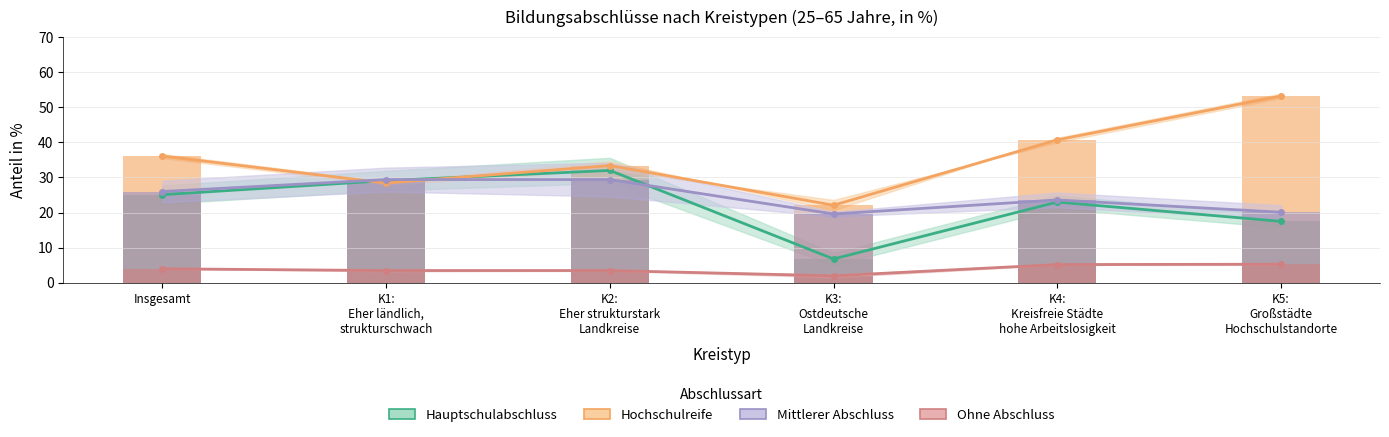

What are all the series names shown in the legend?

Hauptschulabschluss, Hochschulreife, Mittlerer Abschluss, Ohne Abschluss